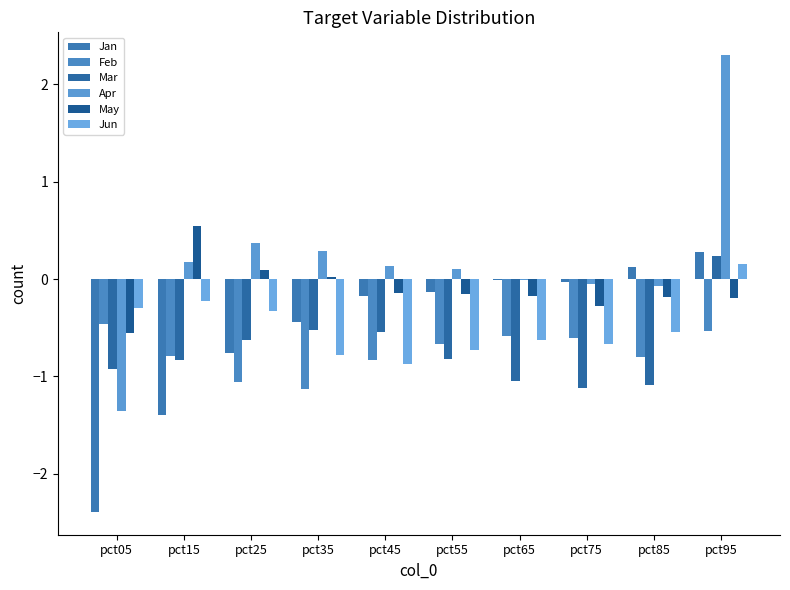

What is the difference between the Jan values at pct45 and pct65?

0.2